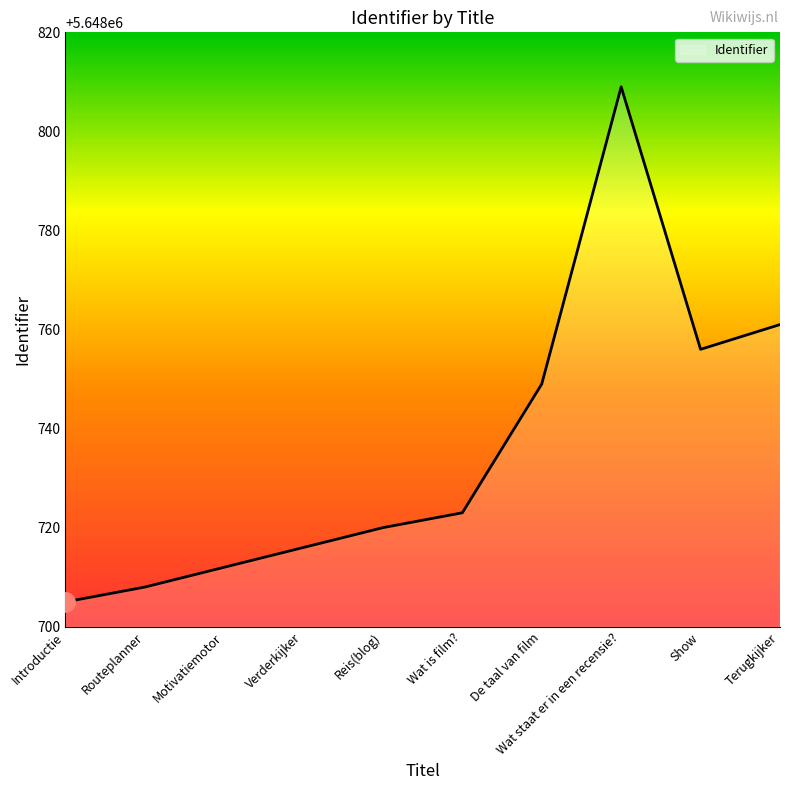

Which category has the highest value across all series?

Wat staat er in een recensie?